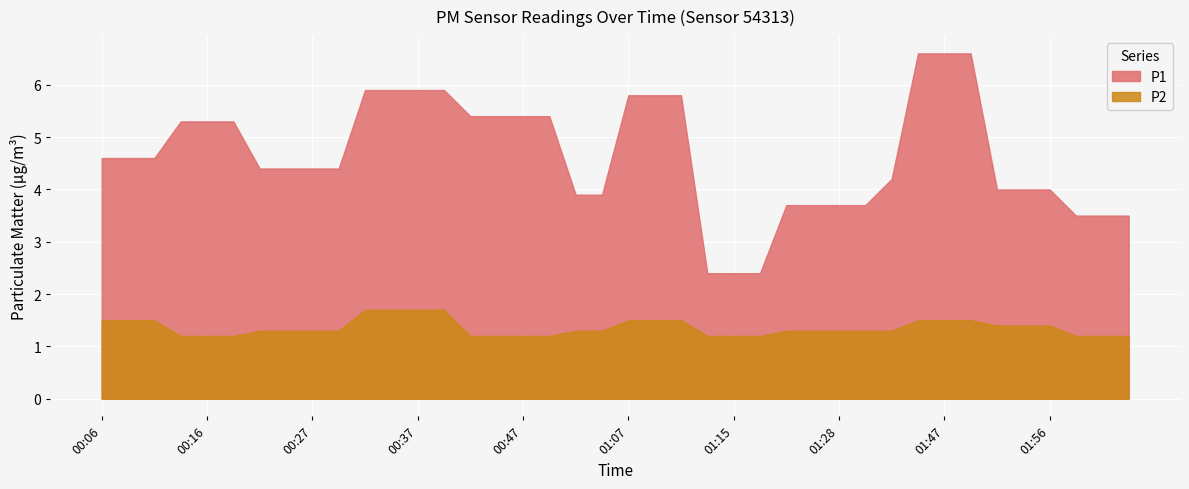

What is the sum of all P1 values?

186.2